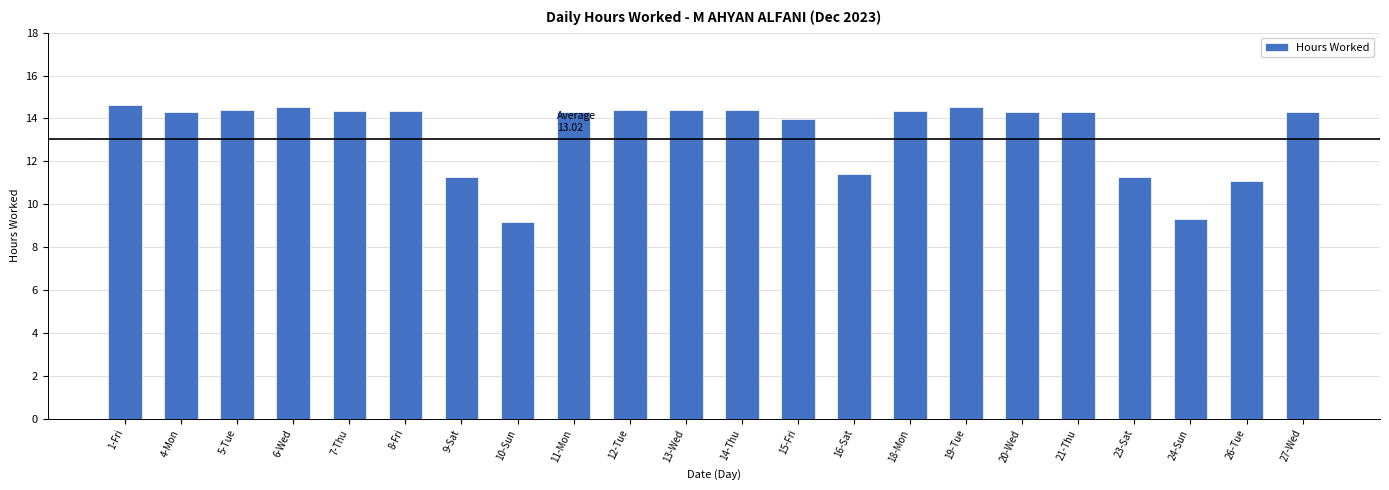

What is the greatest value displayed?

14.7